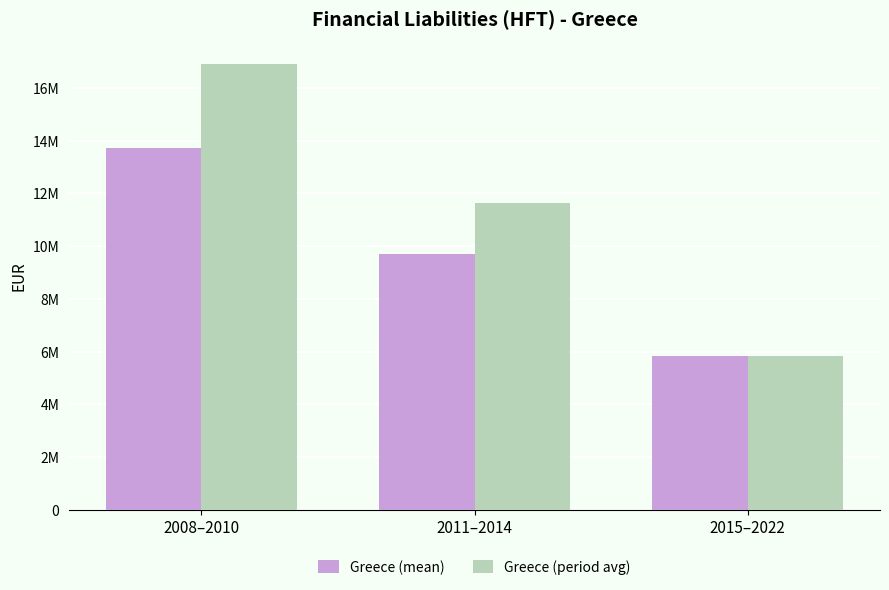

Rank the series by their maximum value, from highest to lowest.

Greece (period avg), Greece (mean)